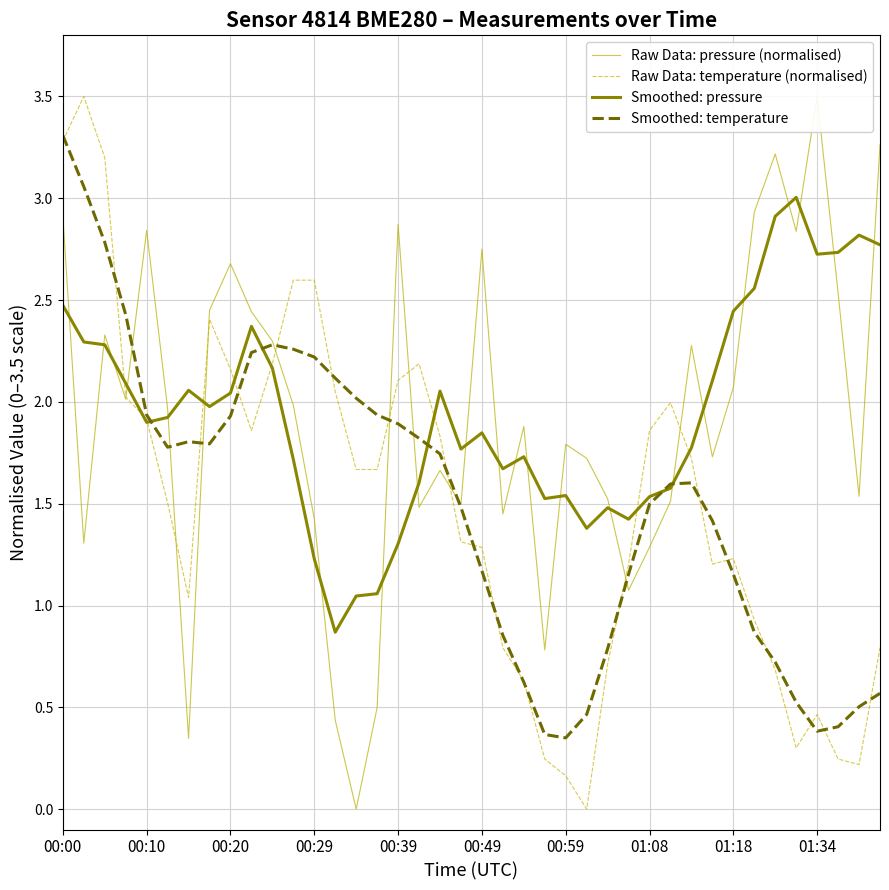

What is the total value across all series at 10?

8.9